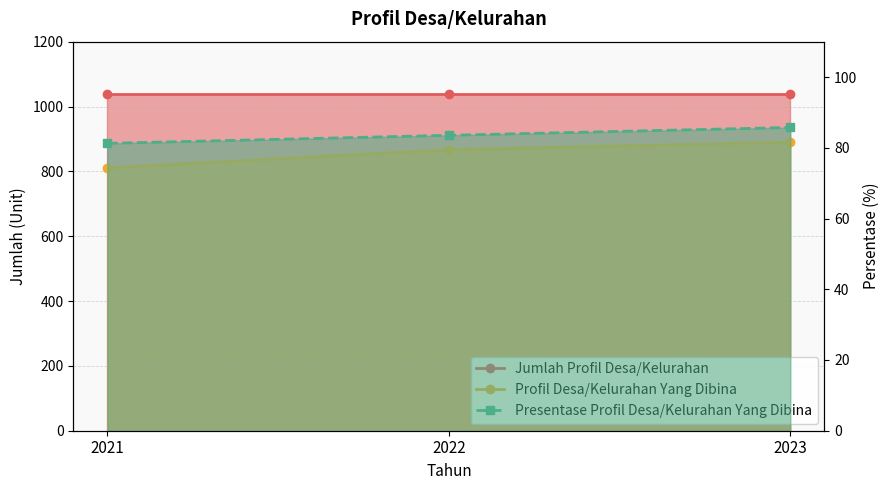

Reading left to right, list all the values displayed in this chart.

Jumlah Profil Desa/Kelurahan: 1038.0	1038.0	1038.0
Profil Desa/Kelurahan Yang Dibina: 811.0	867.0	890.0
Presentase Profil Desa/Kelurahan Yang Dibina: 81.2	83.5	85.7